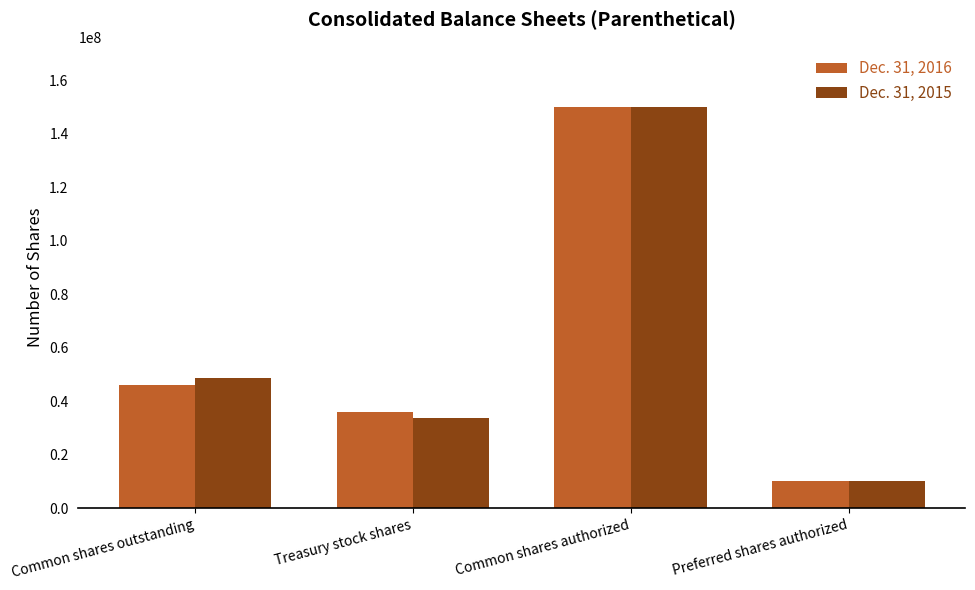

Which label corresponds to the largest value in the chart?

Common shares authorized